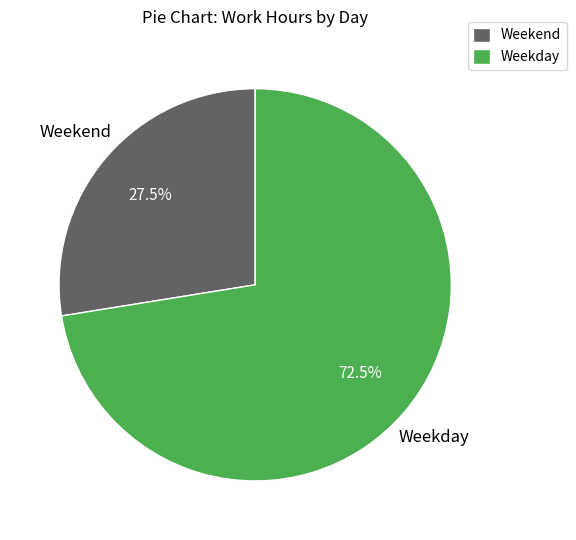

To the nearest percent, what is the average slice percentage?

50%